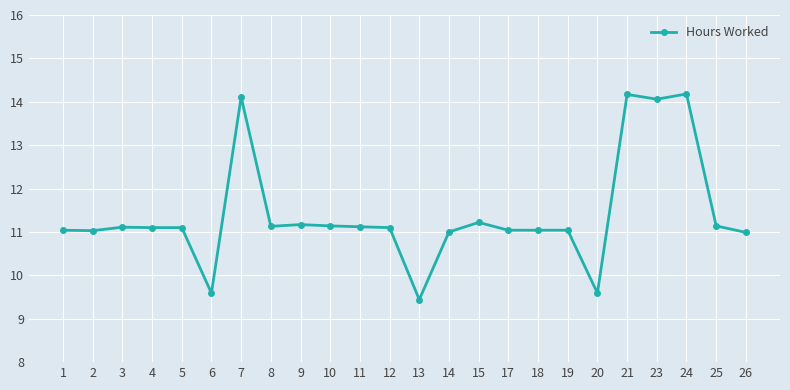

Between 2 and 10, which is larger?

10